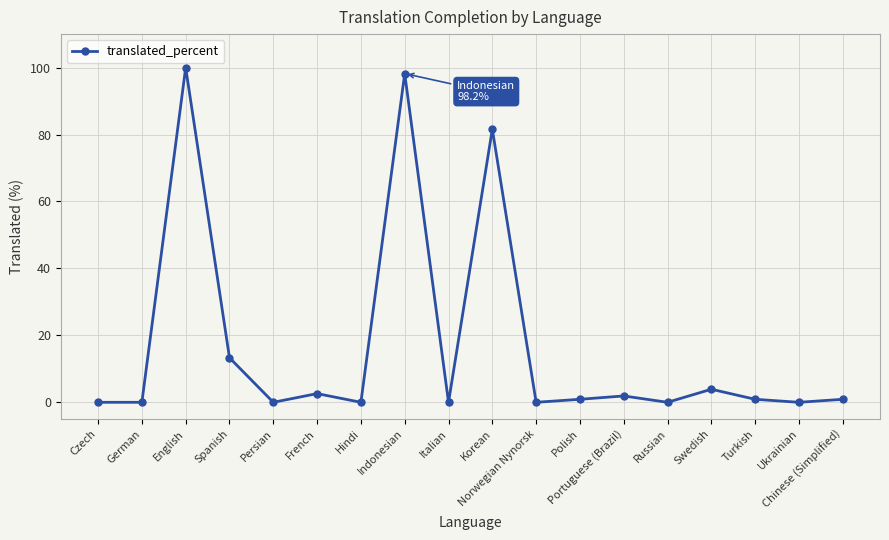

What is the change in value from Persian to Indonesian?

+98.2